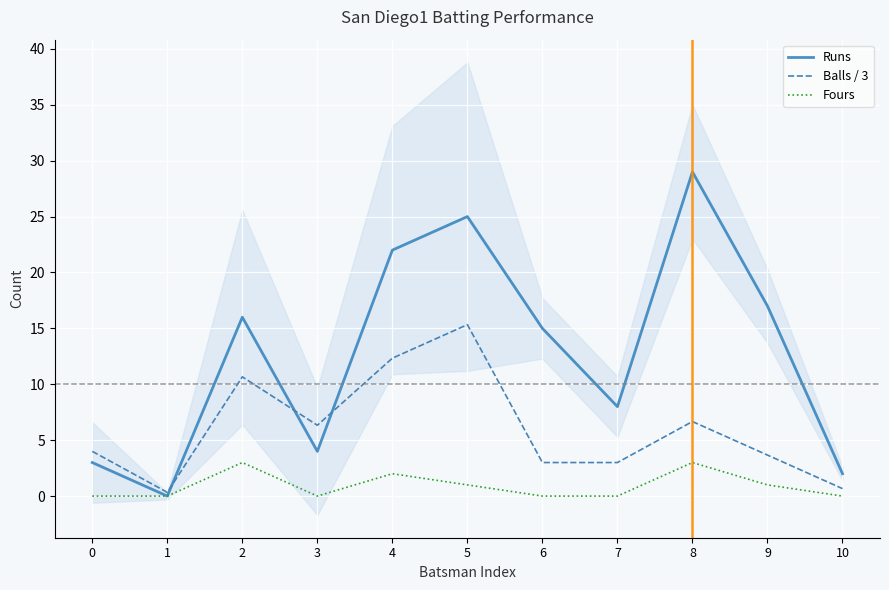

True or false: Runs has more than 0 points higher than both neighbors.

True